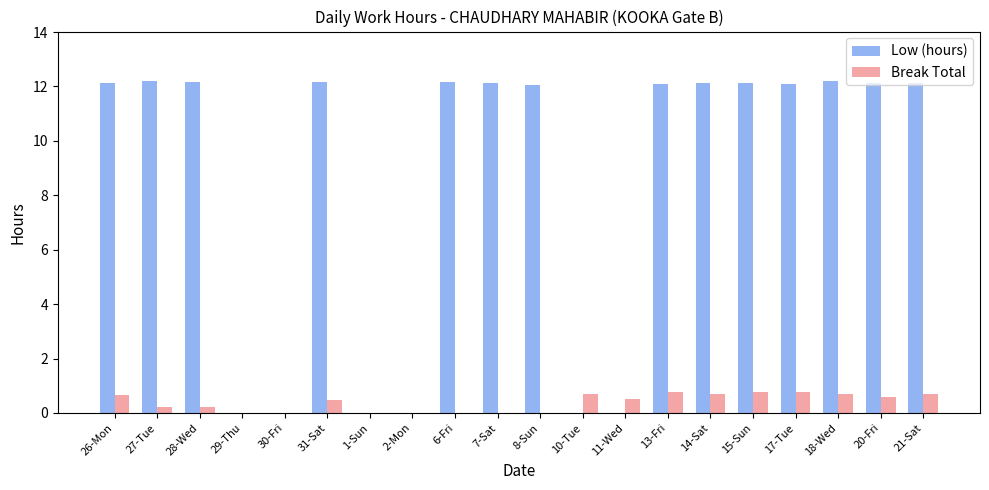

Is it true that Low (hours) equals 17.5 at 18-Wed?

False